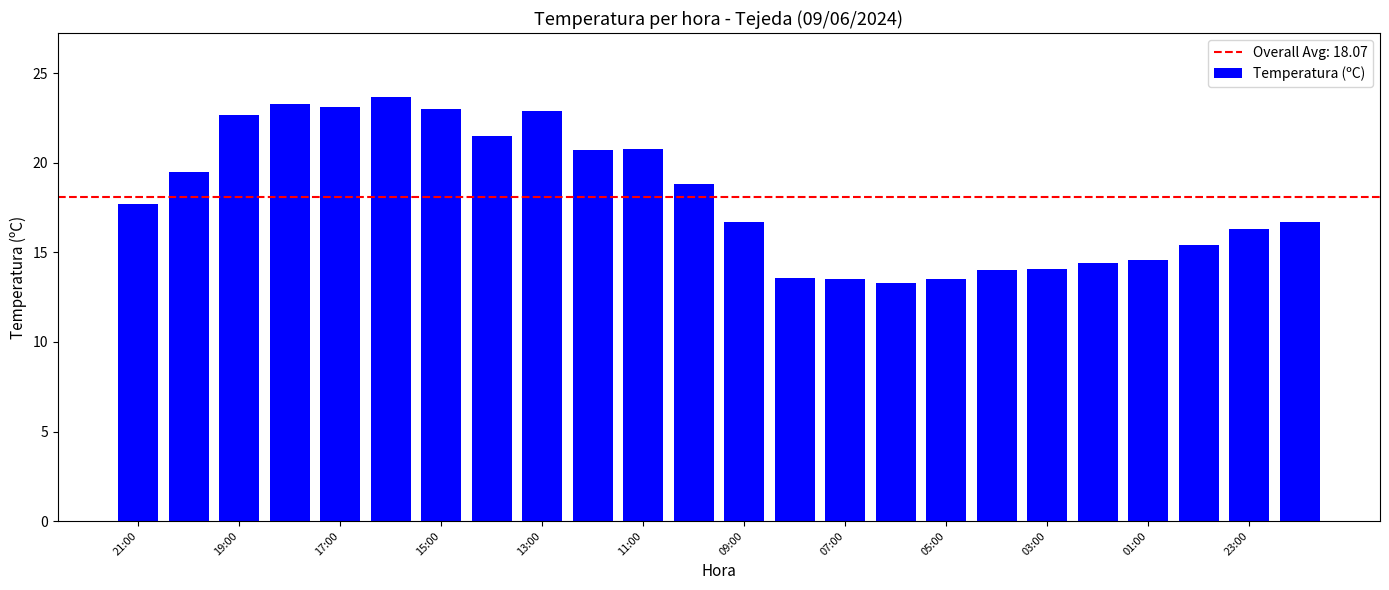

What is the greatest value displayed?

23.7